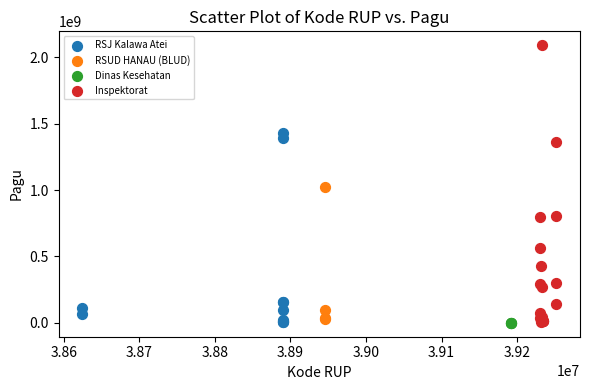

Which series contains the highest Y value?

Inspektorat